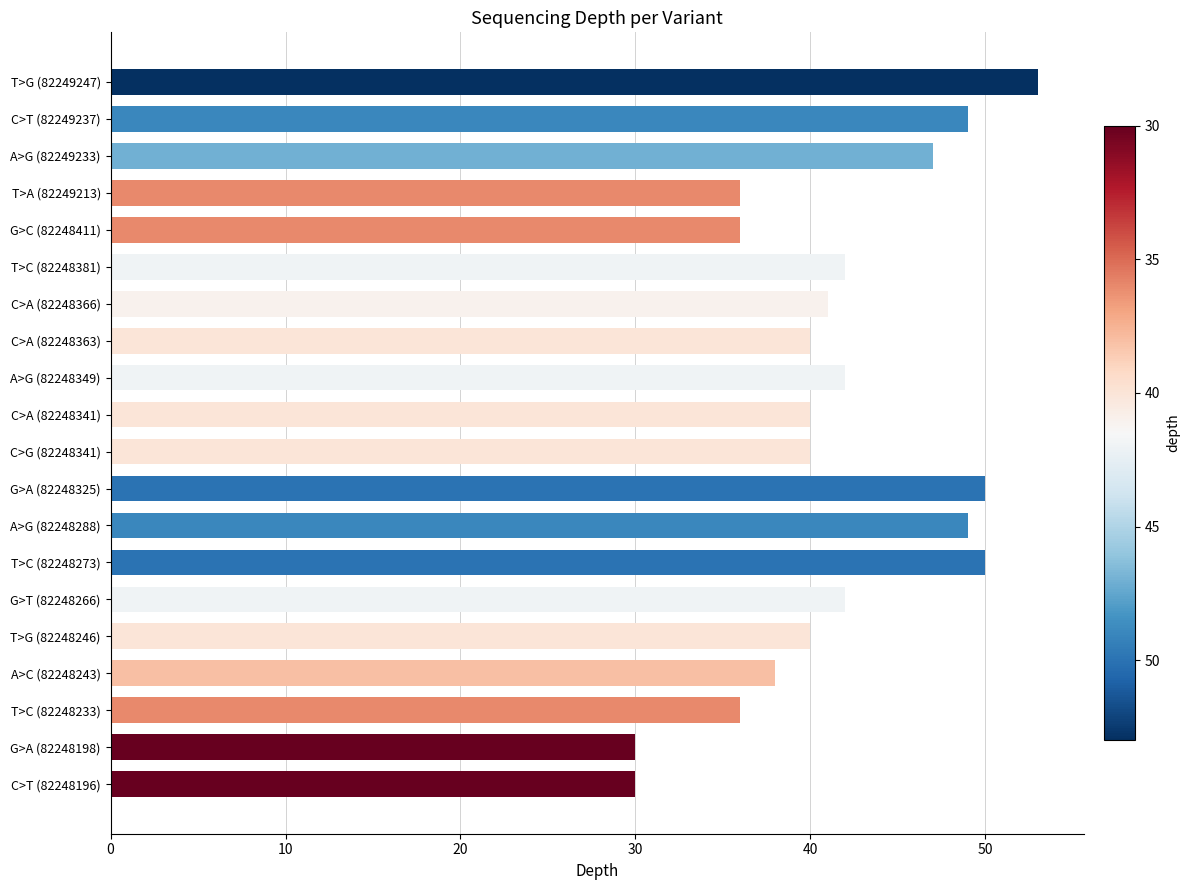

Is it true that the value at G>T (82248266) is 23?

False